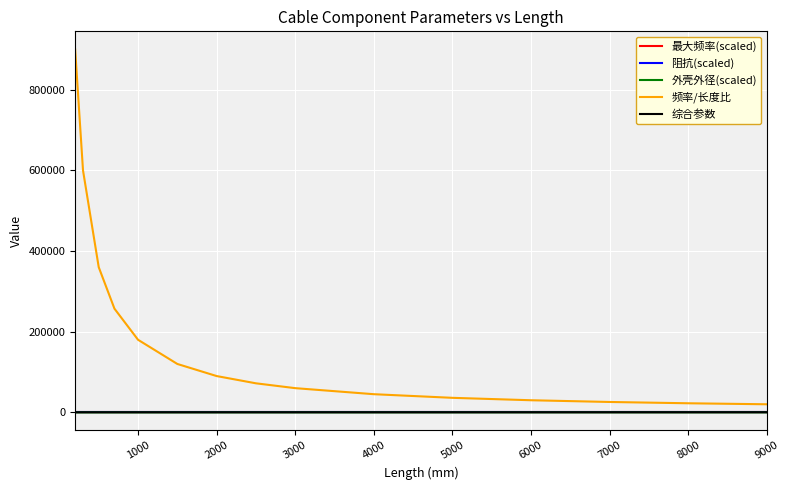

Which series has the largest total across all categories?

频率/长度比